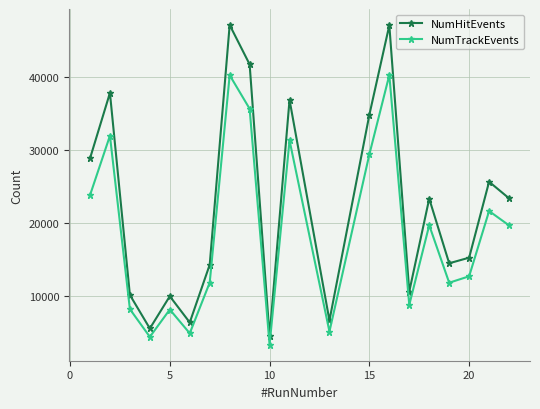

What are all the series names shown in the legend?

NumHitEvents, NumTrackEvents